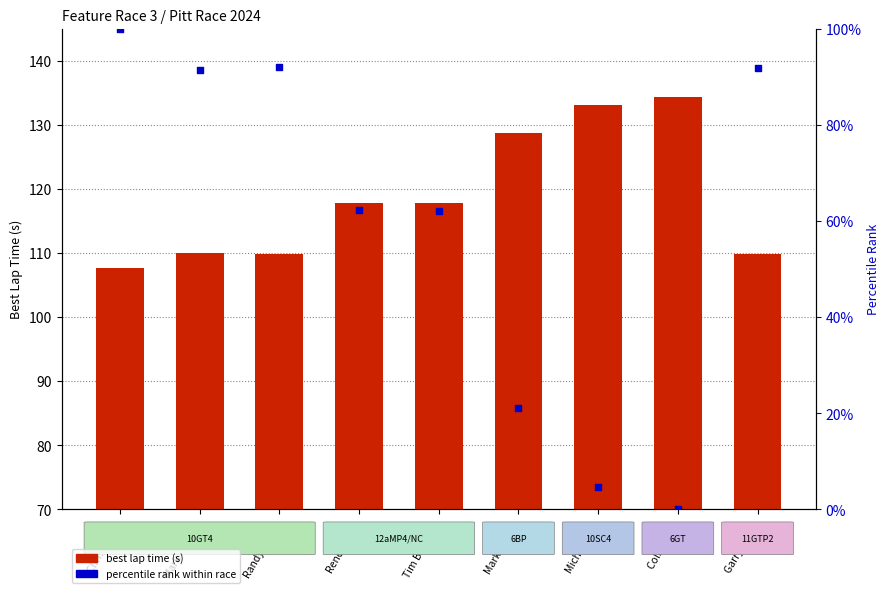

Which series contains the lowest Y value?

percentile rank within race